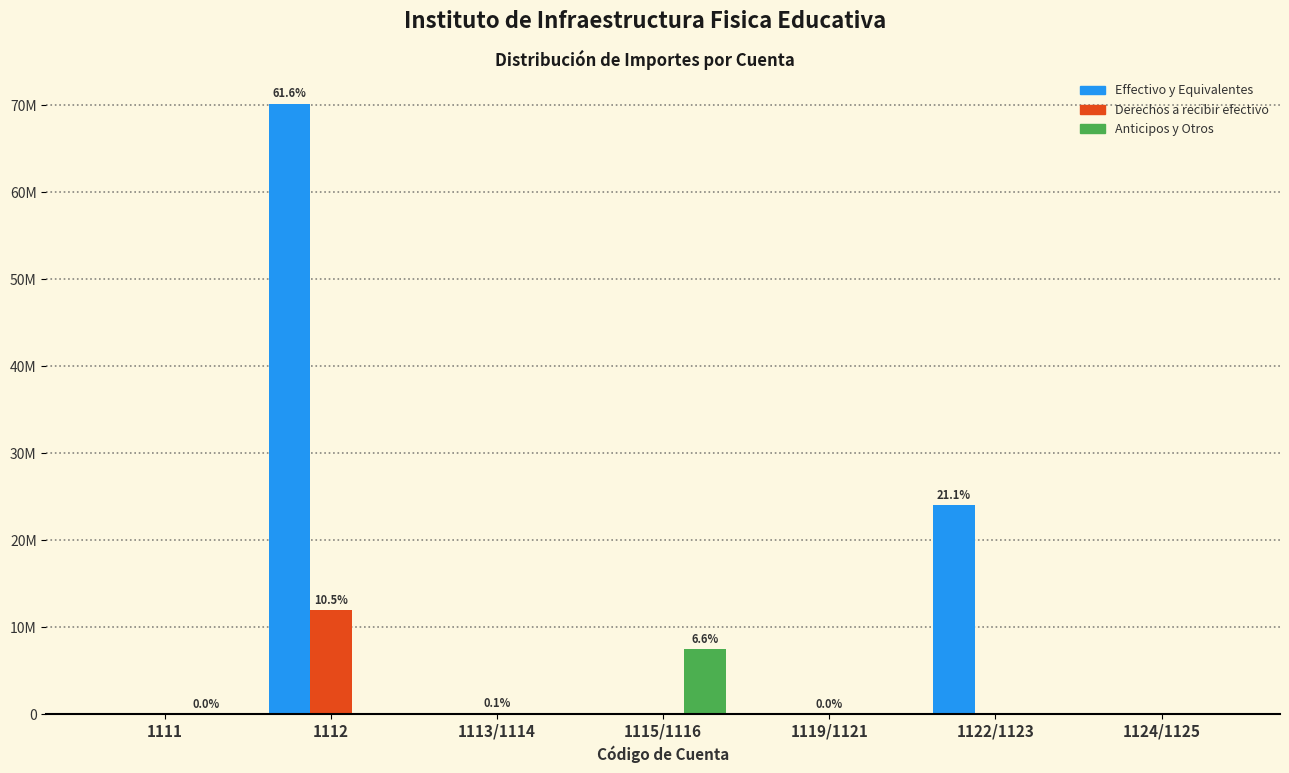

What are all the series names shown in the legend?

Effectivo y Equivalentes, Derechos a recibir efectivo, Anticipos y Otros